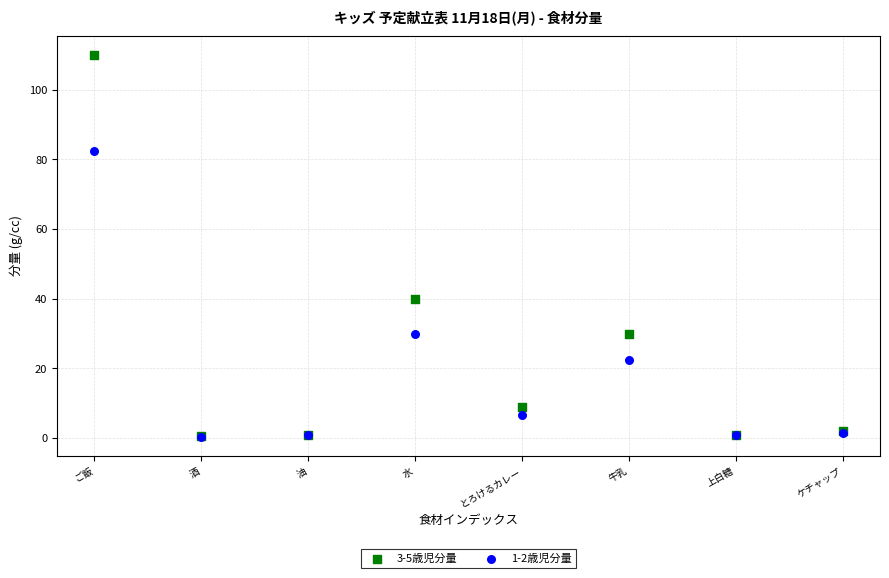

Across all series, what Y value is closest to 55?

40.0